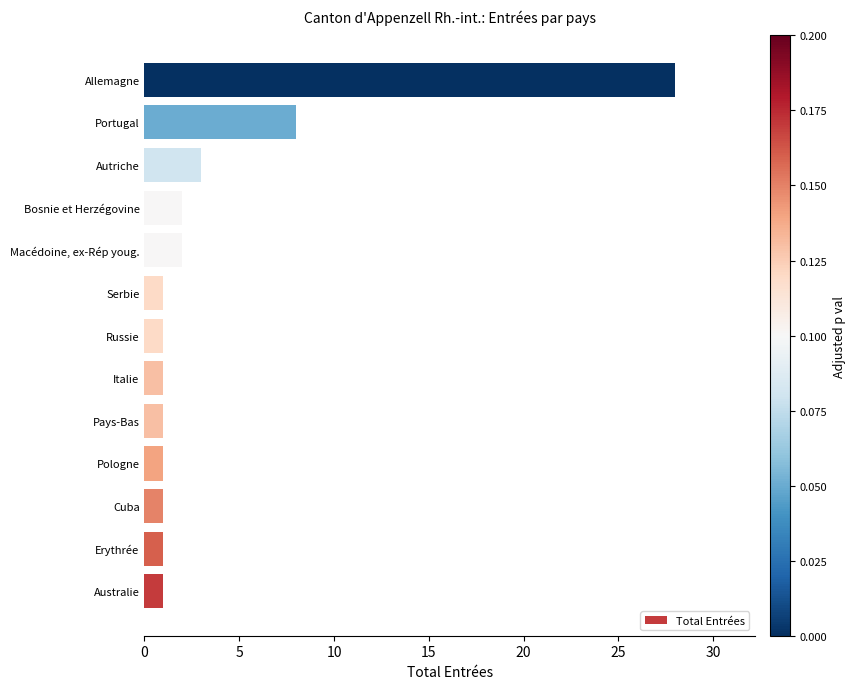

Reading bottom to top, what are all the values shown in this chart?

Australie=1	Erythrée=1	Cuba=1	Pologne=1	Pays-Bas=1	Italie=1	Russie=1	Serbie=1	Macédoine, ex-Rép youg.=2	Bosnie et Herzégovine=2	Autriche=3	Portugal=8	Allemagne=28